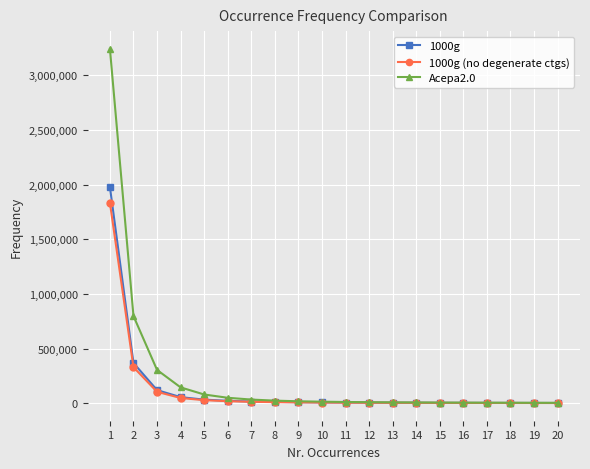

Rank the series by their maximum value, from highest to lowest.

Acepa2.0, 1000g, 1000g (no degenerate ctgs)